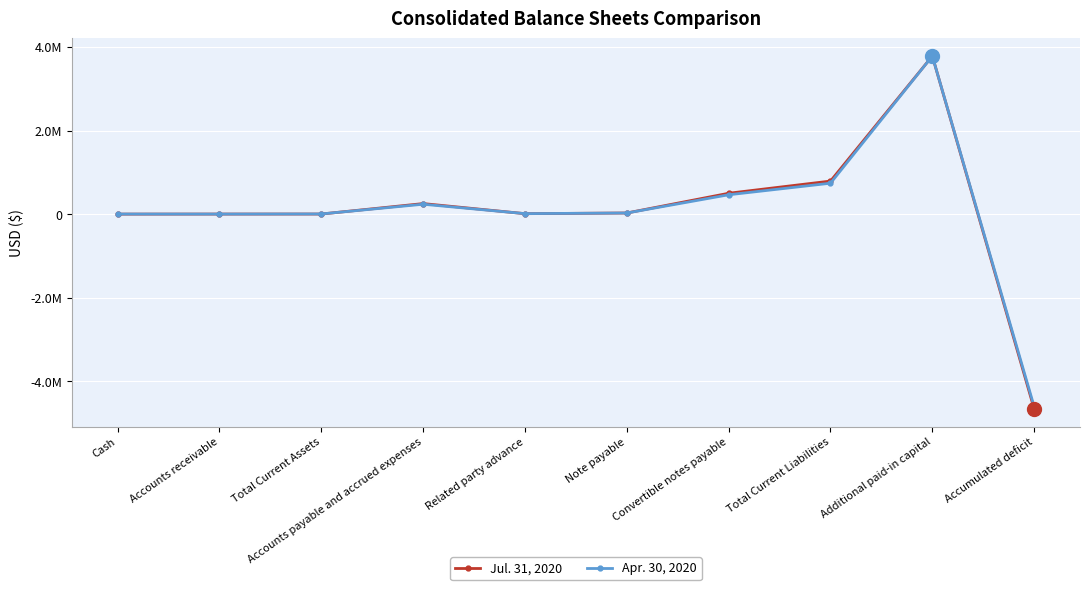

What are all the series names shown in the legend?

Jul. 31, 2020, Apr. 30, 2020